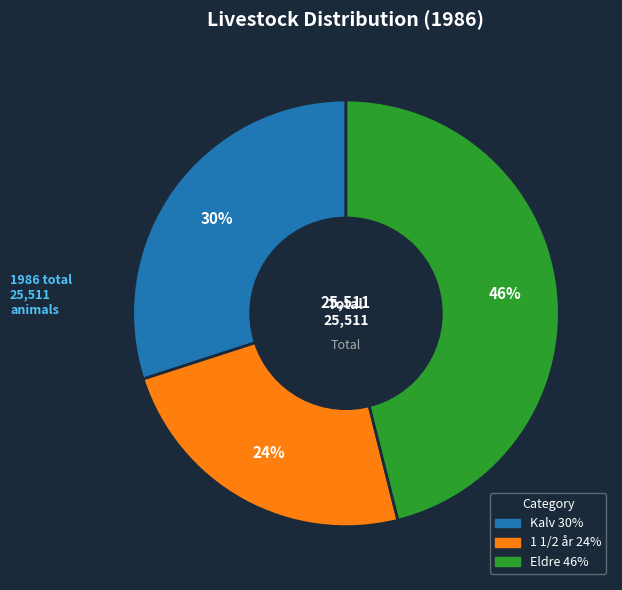

Which slice is the smallest?

1 1/2 år